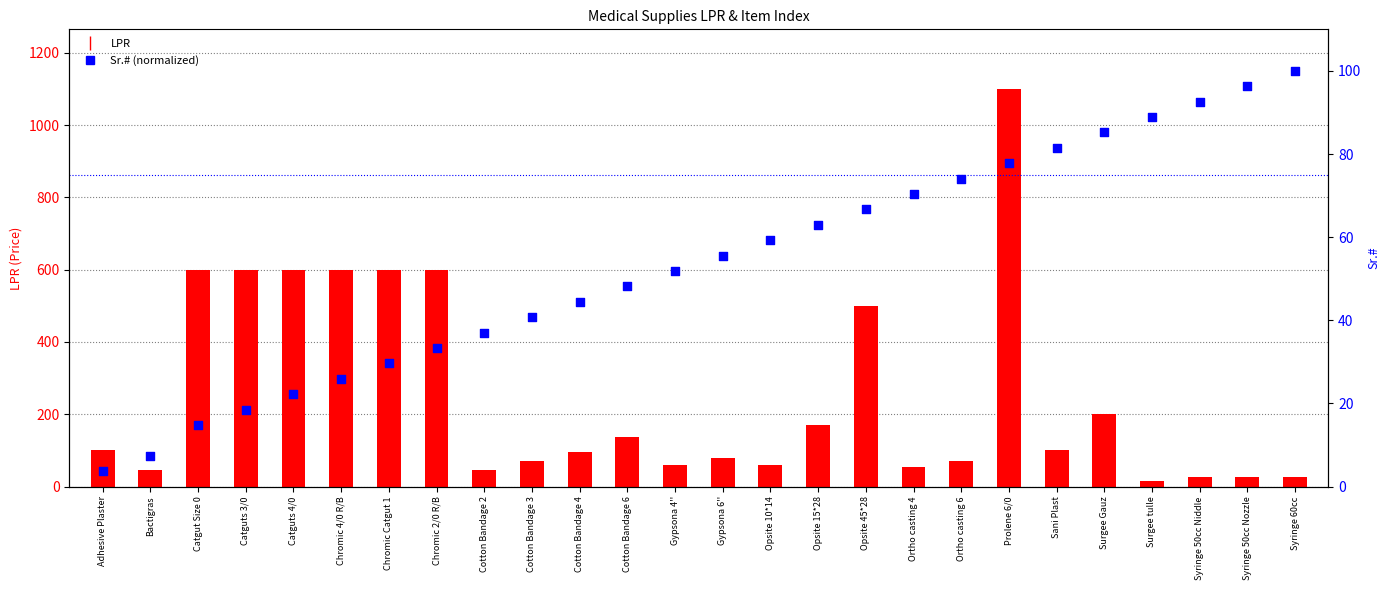

Which series has the widest spread of Y values?

LPR